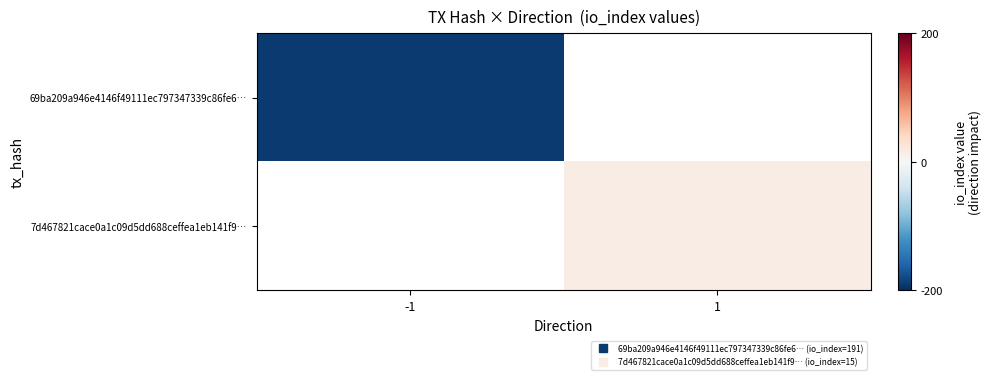

The value of 69ba209a946e4146f49111ec797347339c86fe6… at -1 is -329.3. True or false?

False